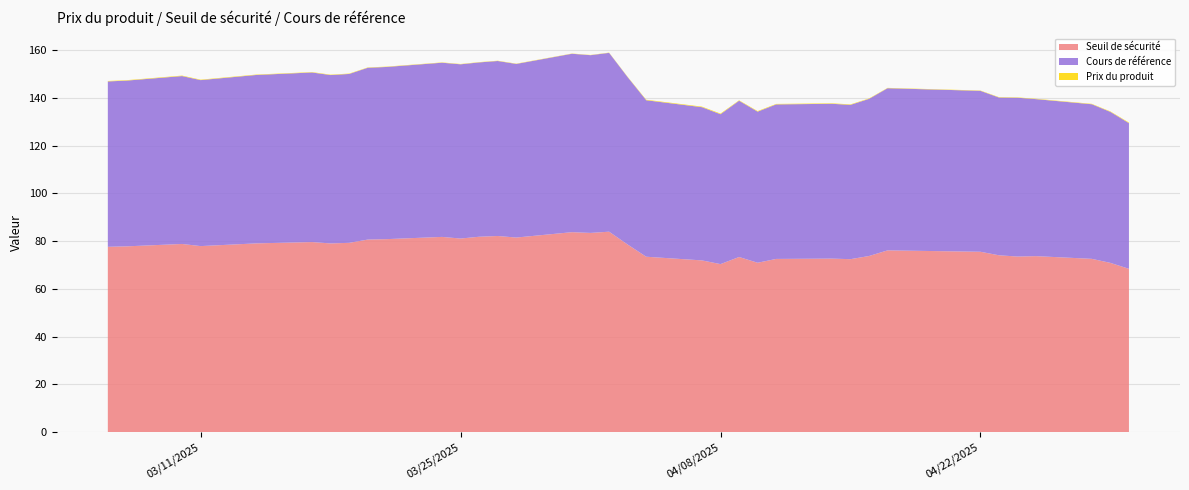

Reading left to right, extract all data points from this chart.

Seuil de sécurité: 2025-04-30=68.4	2025-04-29=70.9	2025-04-28=72.6	2025-04-25=73.7	2025-04-24=73.5	2025-04-23=74.1	2025-04-22=75.5	2025-04-17=76.1	2025-04-16=73.8	2025-04-15=72.4	2025-04-14=72.7	2025-04-11=72.5	2025-04-10=70.9	2025-04-09=73.3	2025-04-08=70.4	2025-04-07=71.9	2025-04-04=73.5	2025-04-03=78.6	2025-04-02=83.9	2025-04-01=83.4	2025-03-31=83.7	2025-03-28=81.5	2025-03-27=82.1	2025-03-26=81.8	2025-03-25=81.1	2025-03-24=81.8	2025-03-21=80.8	2025-03-20=80.6	2025-03-19=79.3	2025-03-18=79.0	2025-03-17=79.6	2025-03-14=79.0	2025-03-11=77.9	2025-03-10=78.8	2025-03-07=77.8	2025-03-06=77.6
Cours de référence: 2025-04-30=61.1	2025-04-29=63.3	2025-04-28=64.8	2025-04-25=65.8	2025-04-24=66.5	2025-04-23=66.1	2025-04-22=67.4	2025-04-17=68.0	2025-04-16=65.8	2025-04-15=64.7	2025-04-14=64.9	2025-04-11=64.8	2025-04-10=63.3	2025-04-09=65.5	2025-04-08=62.8	2025-04-07=64.2	2025-04-04=65.6	2025-04-03=70.1	2025-04-02=75.0	2025-04-01=74.5	2025-03-31=74.8	2025-03-28=72.8	2025-03-27=73.3	2025-03-26=73.1	2025-03-25=73.0	2025-03-24=73.0	2025-03-21=72.2	2025-03-20=72.0	2025-03-19=70.8	2025-03-18=70.6	2025-03-17=71.1	2025-03-14=70.6	2025-03-11=69.6	2025-03-10=70.4	2025-03-07=69.5	2025-03-06=69.3
Prix du produit: 2025-04-30=0.2	2025-04-29=0.2	2025-04-28=0.2	2025-04-25=0.1	2025-04-24=0.1	2025-04-23=0.2	2025-04-22=0.1	2025-04-17=0.1	2025-04-16=0.2	2025-04-15=0.2	2025-04-14=0.2	2025-04-11=0.2	2025-04-10=0.2	2025-04-09=0.2	2025-04-08=0.3	2025-04-07=0.2	2025-04-04=0.2	2025-04-03=0.1	2025-04-02=0.1	2025-04-01=0.1	2025-03-31=0.1	2025-03-28=0.1	2025-03-27=0.1	2025-03-26=0.1	2025-03-25=0.1	2025-03-24=0.1	2025-03-21=0.1	2025-03-20=0.1	2025-03-19=0.2	2025-03-18=0.2	2025-03-17=0.2	2025-03-14=0.2	2025-03-11=0.2	2025-03-10=0.2	2025-03-07=0.2	2025-03-06=0.2